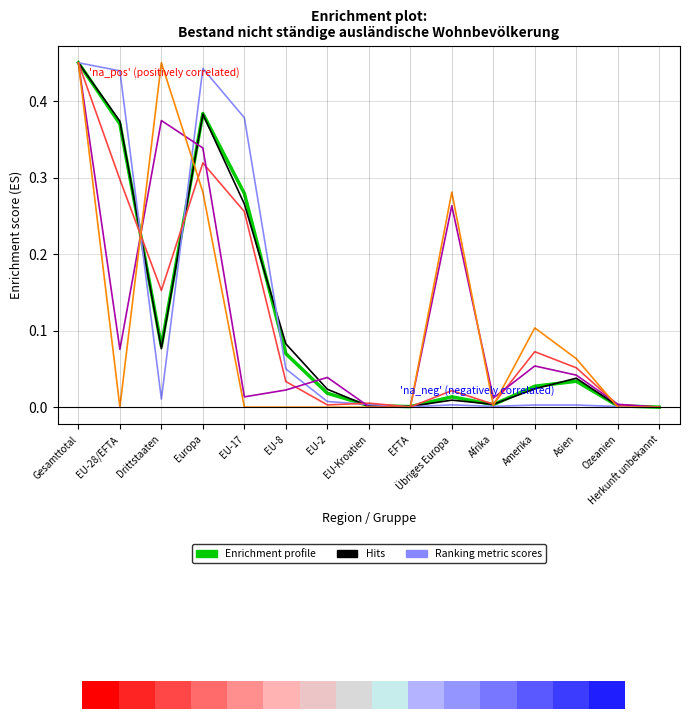

Which category has the lowest value in the Dienstleistungserbringer Total series?

Herkunft unbekannt